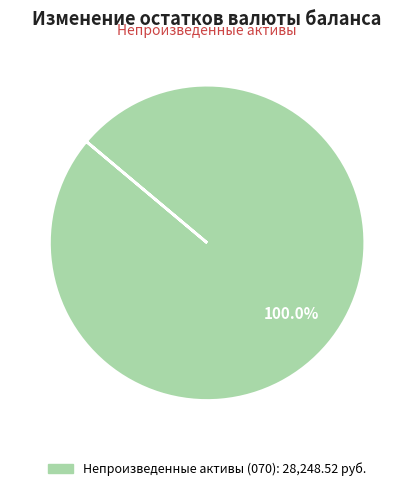

Does any single category account for the majority?

Yes